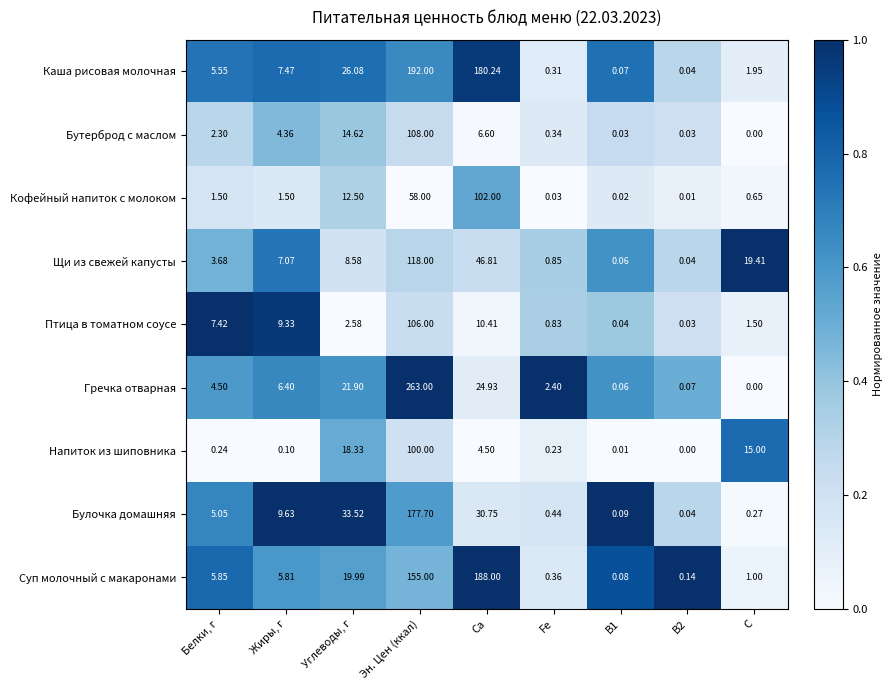

Which category has the highest value in the Птица в томатном соусе series?

Эн. Цен (ккал)